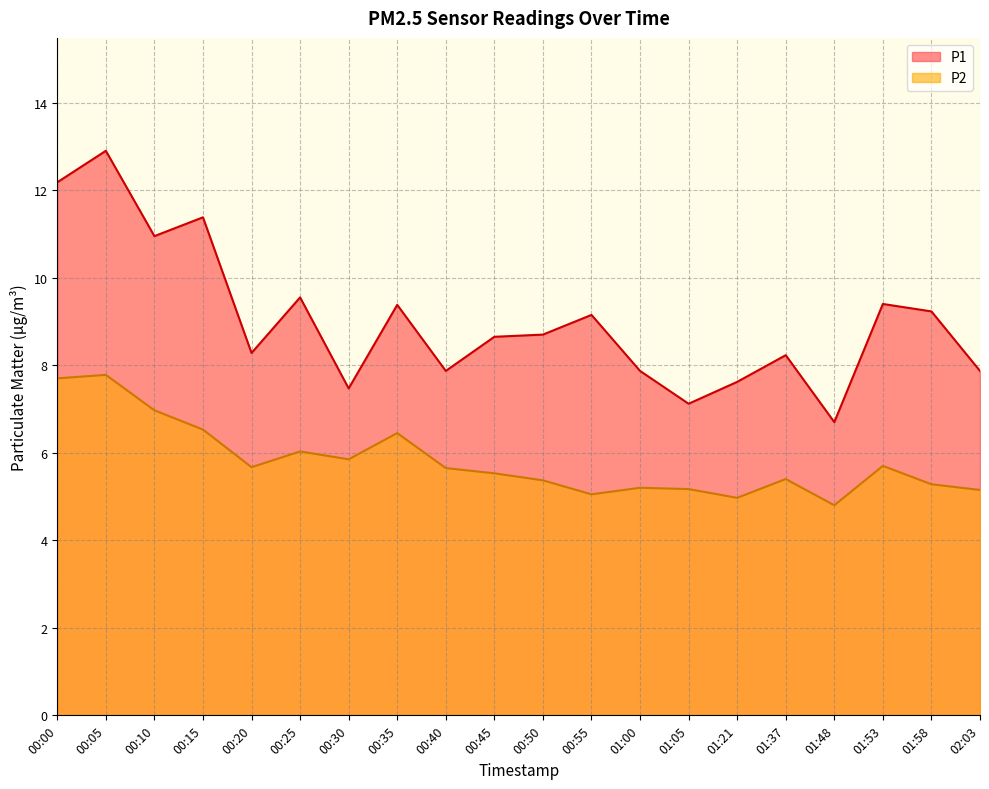

The value of P1 at 01:21 is 3.2. True or false?

False